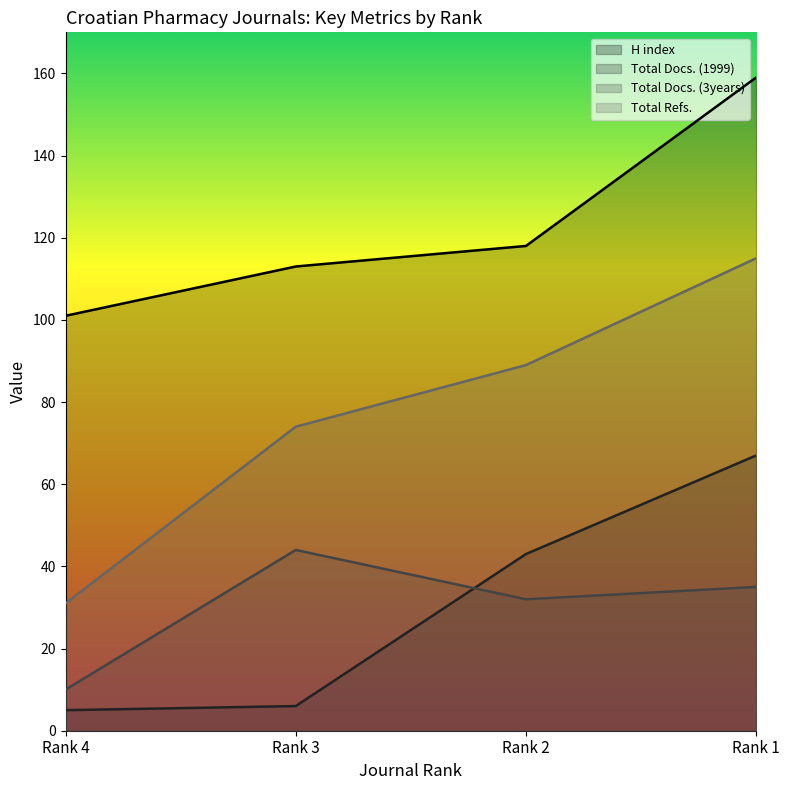

What is the sum of the Total Refs. values at Rank 3 and Rank 4?

105